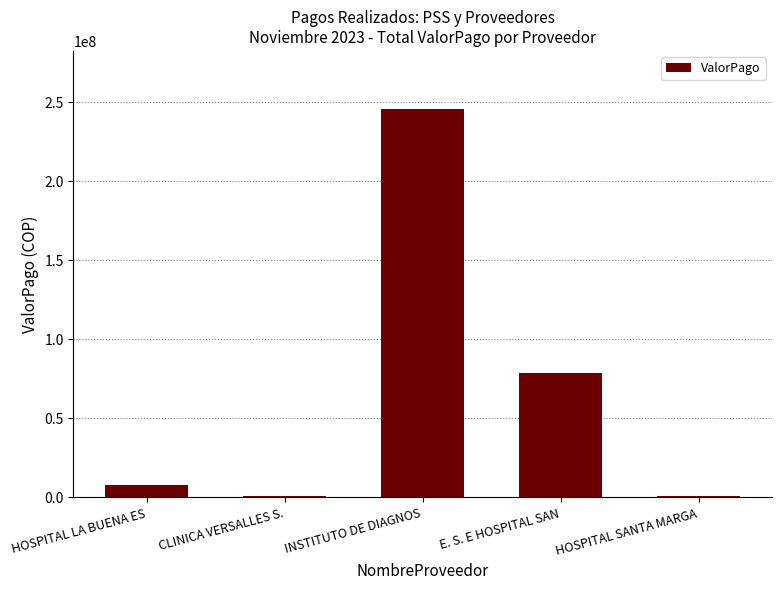

What is the ratio of the value at CLINICA VERSALLES S. to the value at HOSPITAL LA BUENA ES?

0.1